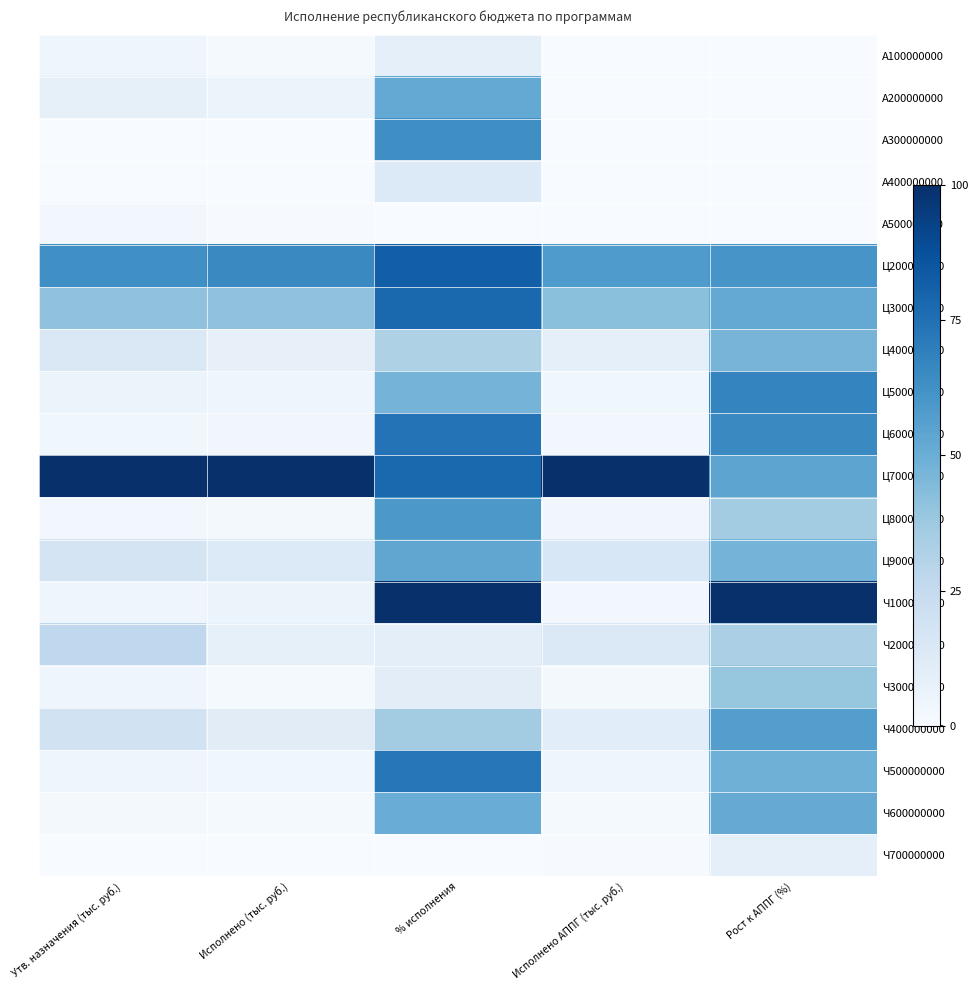

Which series has the largest total across all categories?

Ц700000000